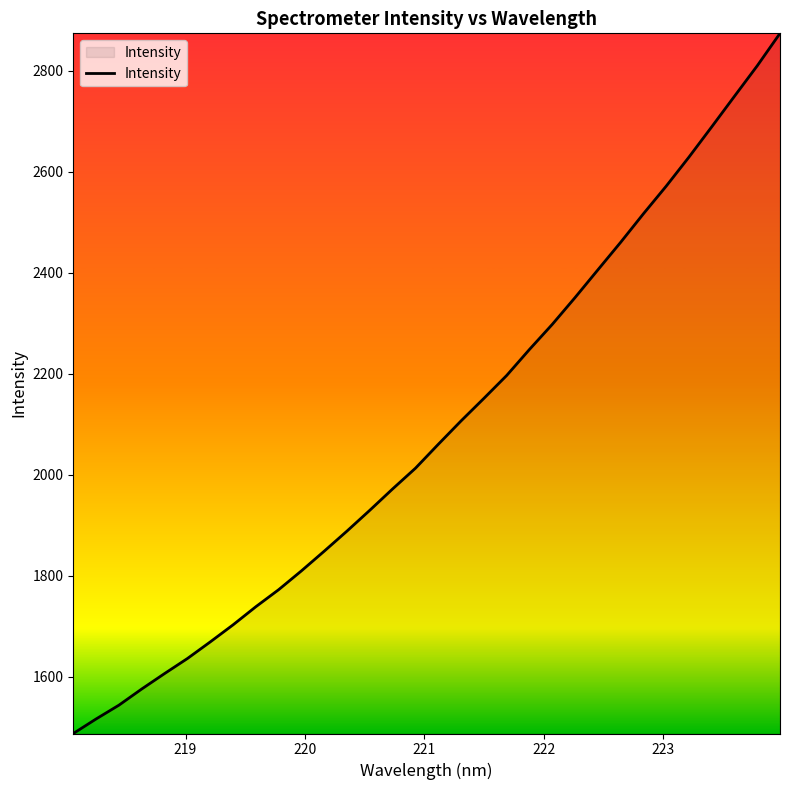

How many distinct data groups are displayed?

1